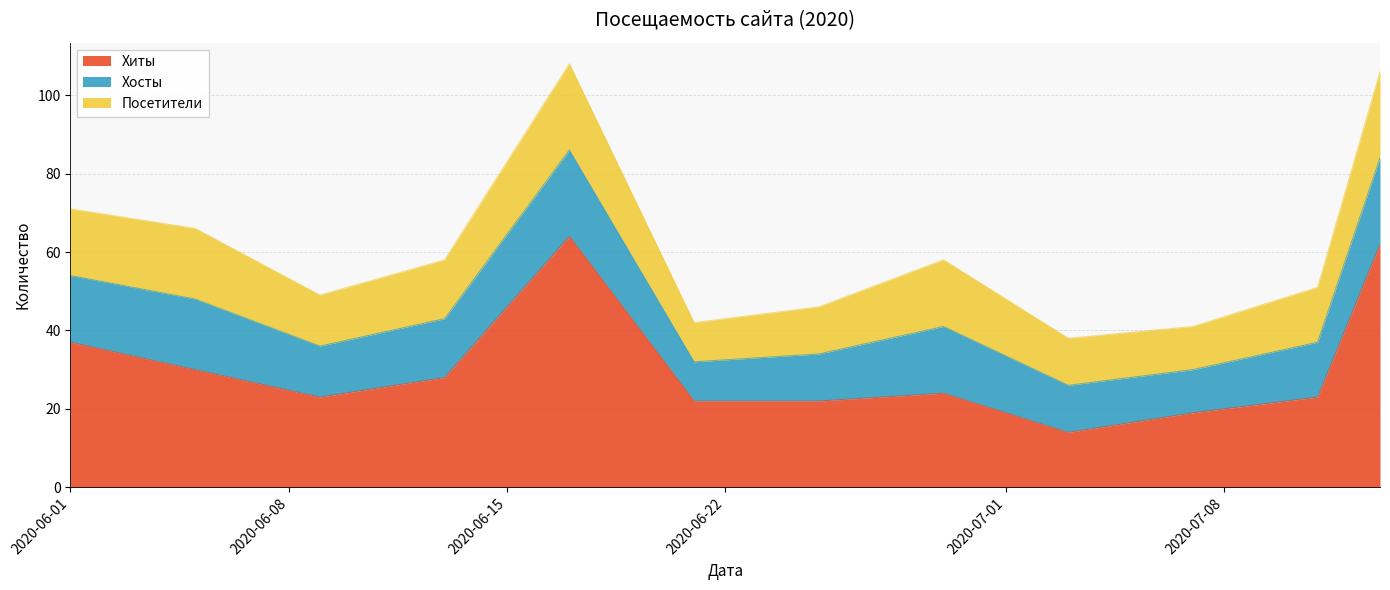

Does the chart display data point markers on the line(s)?

No